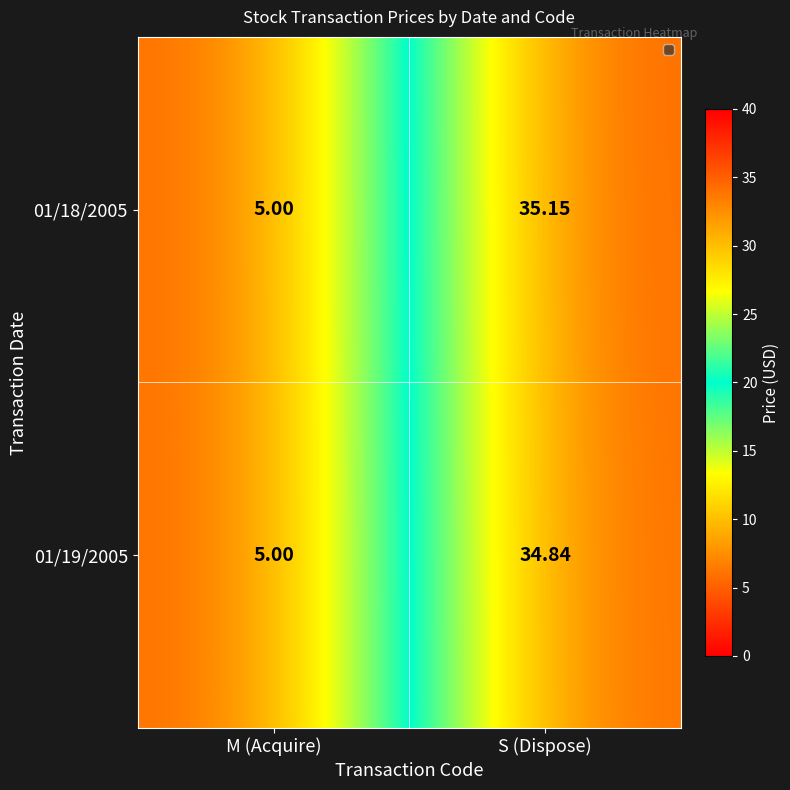

Which category has the highest value in the 01/19/2005 series?

S (Dispose)